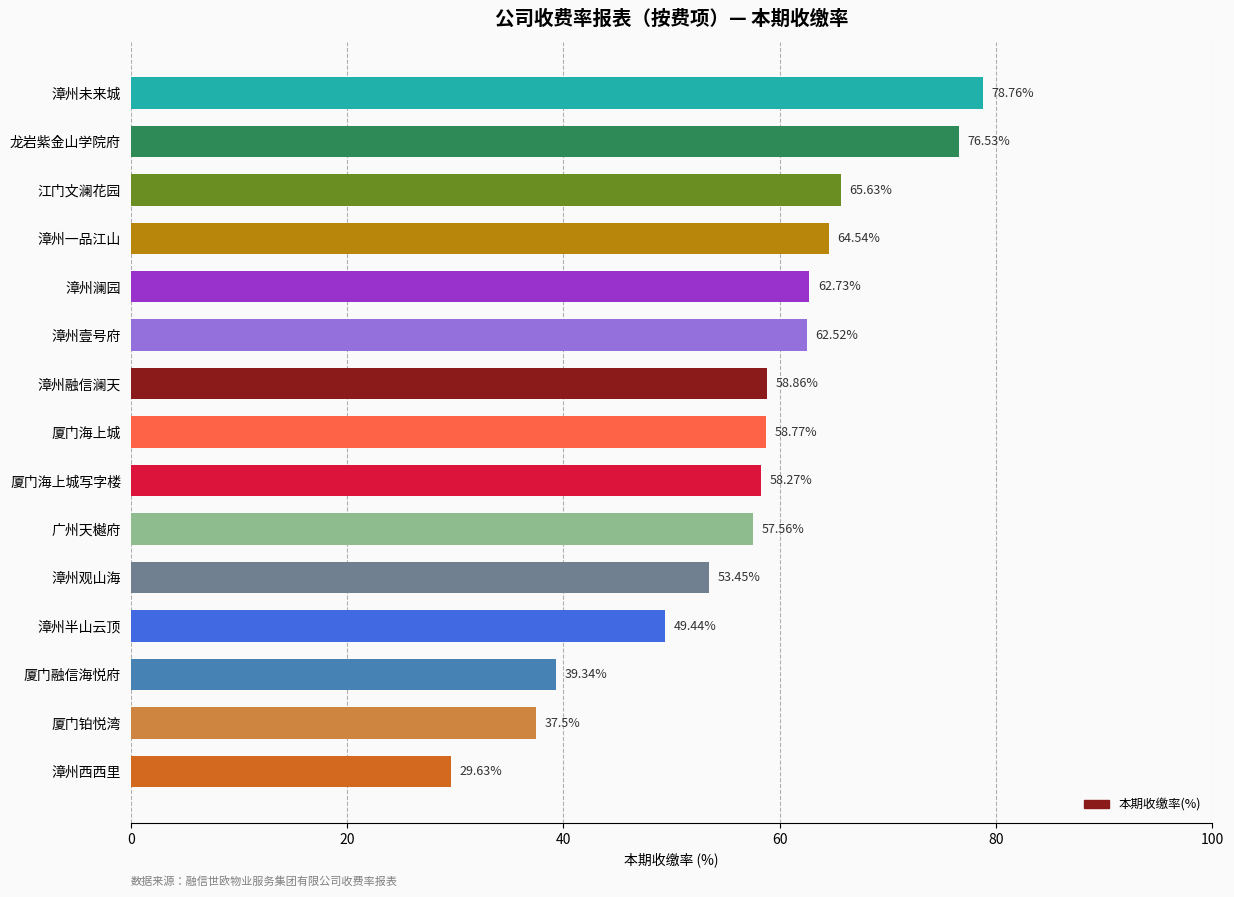

How many data points are above 58?

9